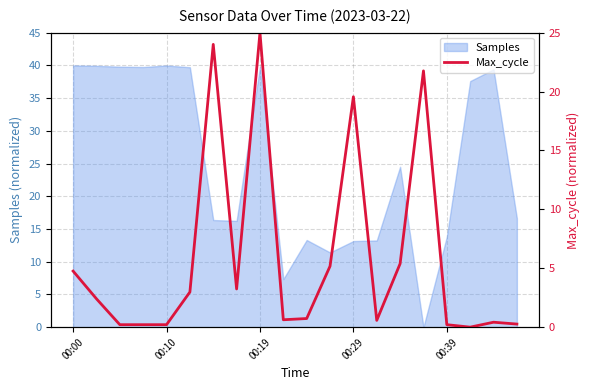

What is the label of the 13th point from the right?

7